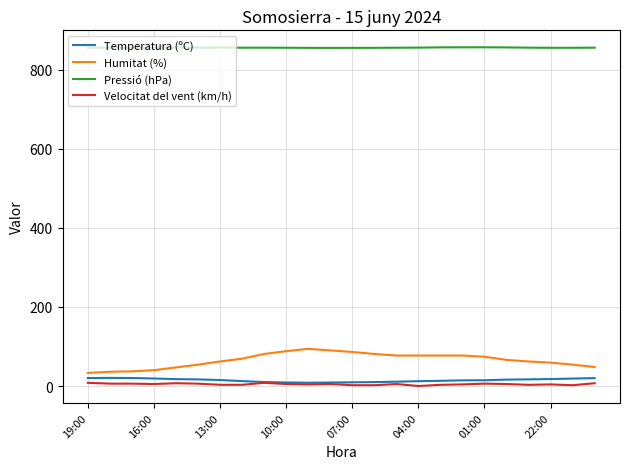

True or false: Pressió (hPa) and Velocitat del vent (km/h) cross at least once.

False